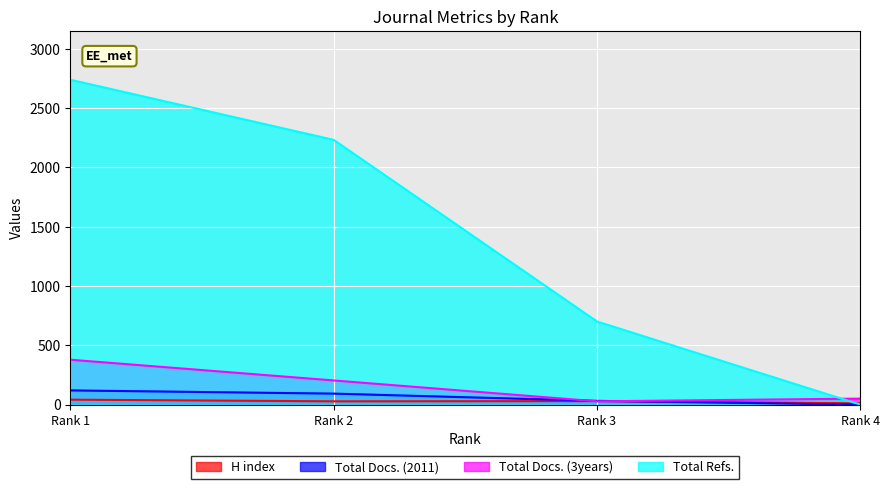

How many data points in H index are less than 30?

2